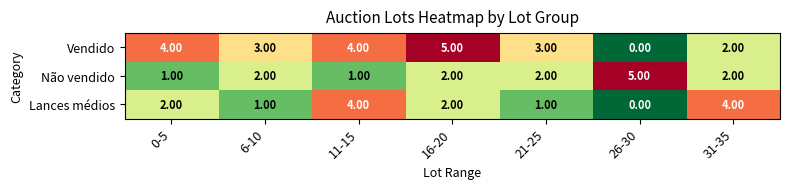

Which series changed the most between 11-15 and 31-35?

Vendido